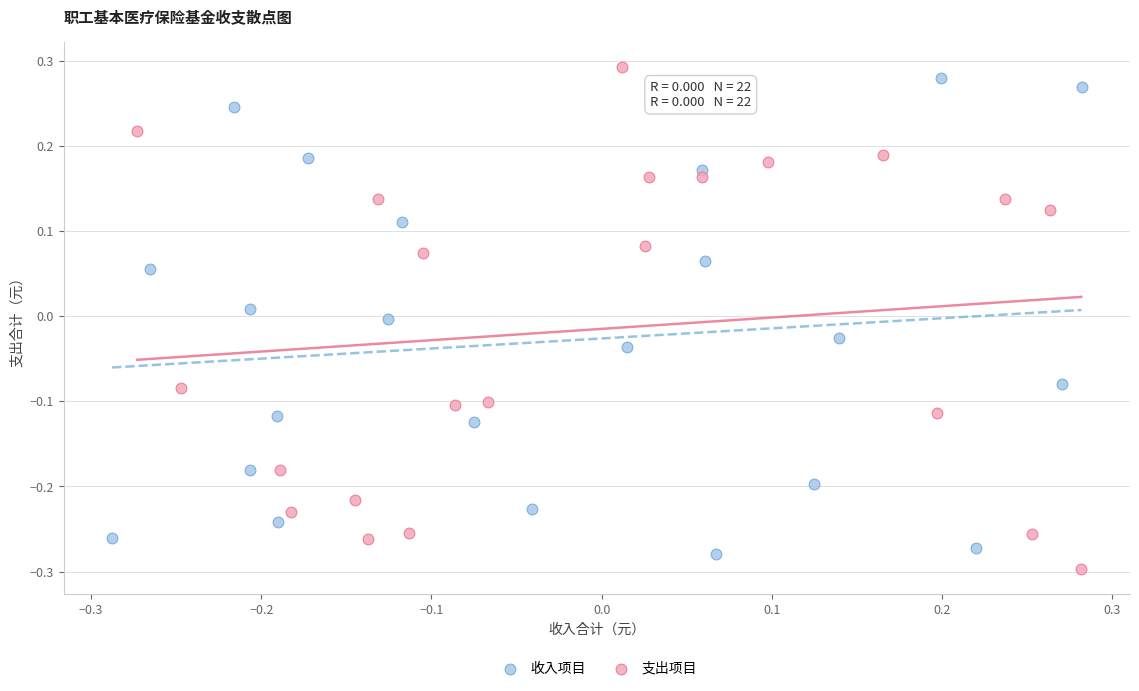

What are all the series names shown in the legend?

收入项目, 支出项目